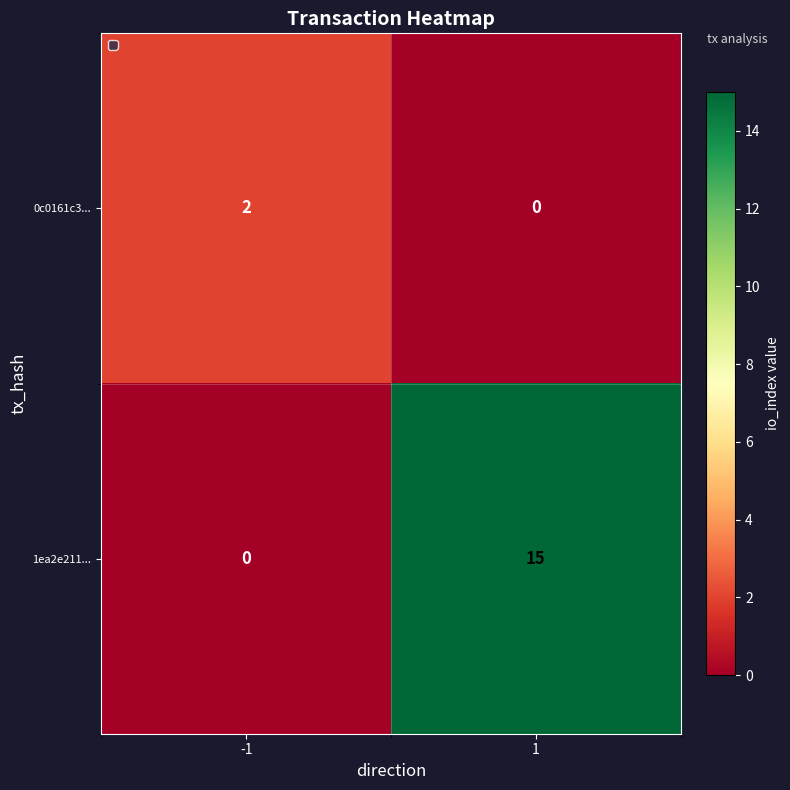

Which series has the widest spread of values?

1ea2e211...